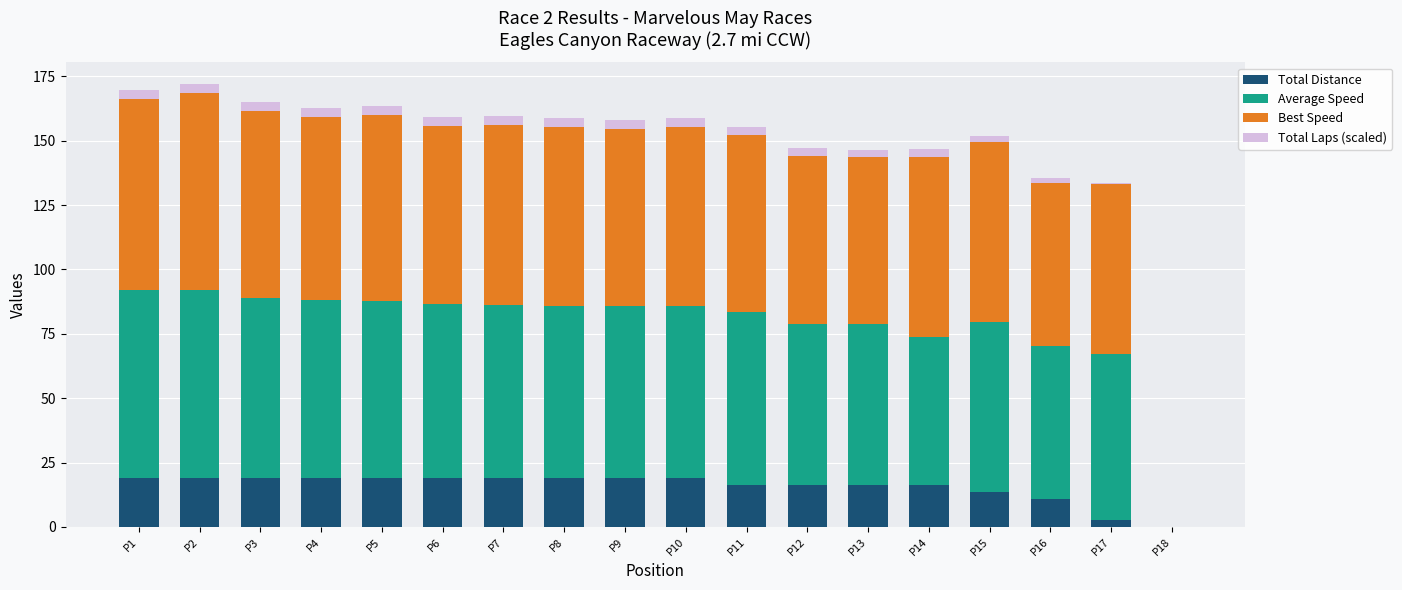

The value of Total Distance at P13 is 16.2. True or false?

True